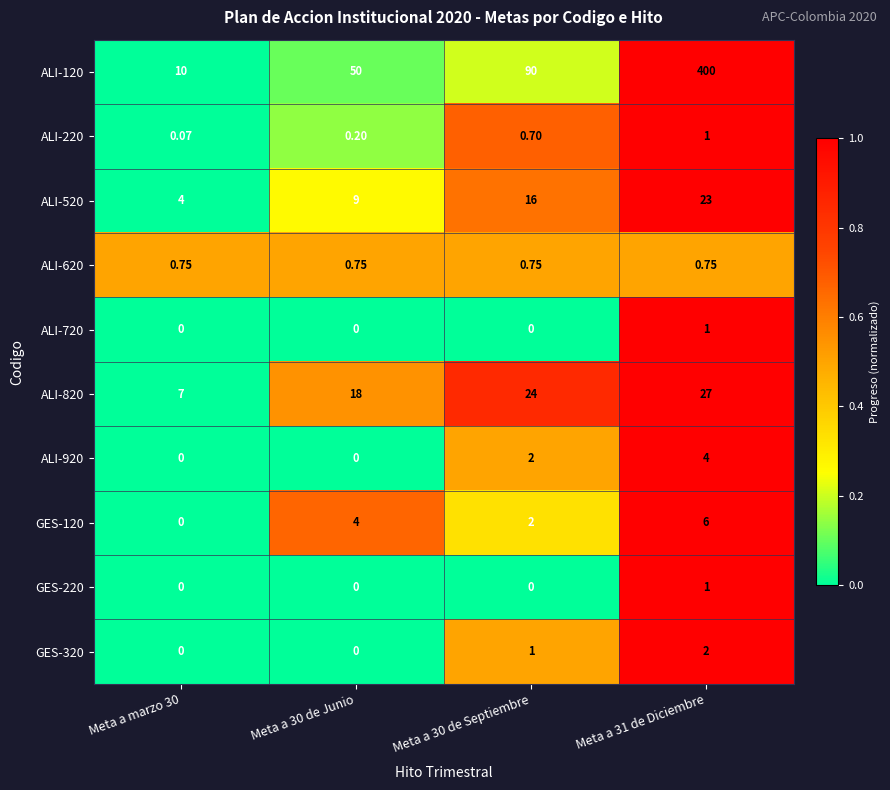

Between Meta a marzo 30 and Meta a 31 de Diciembre, which series saw the biggest shift?

ALI-120